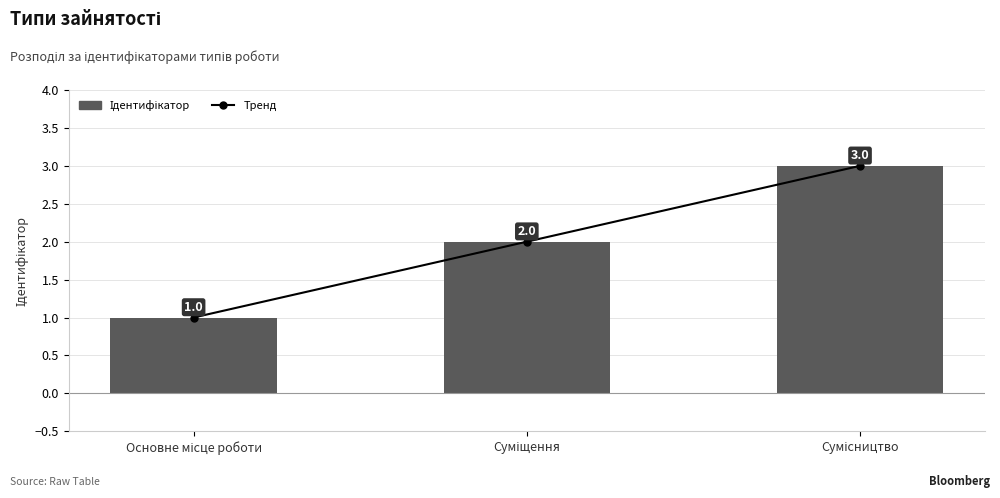

Which series has the largest range (max minus min)?

Тренд